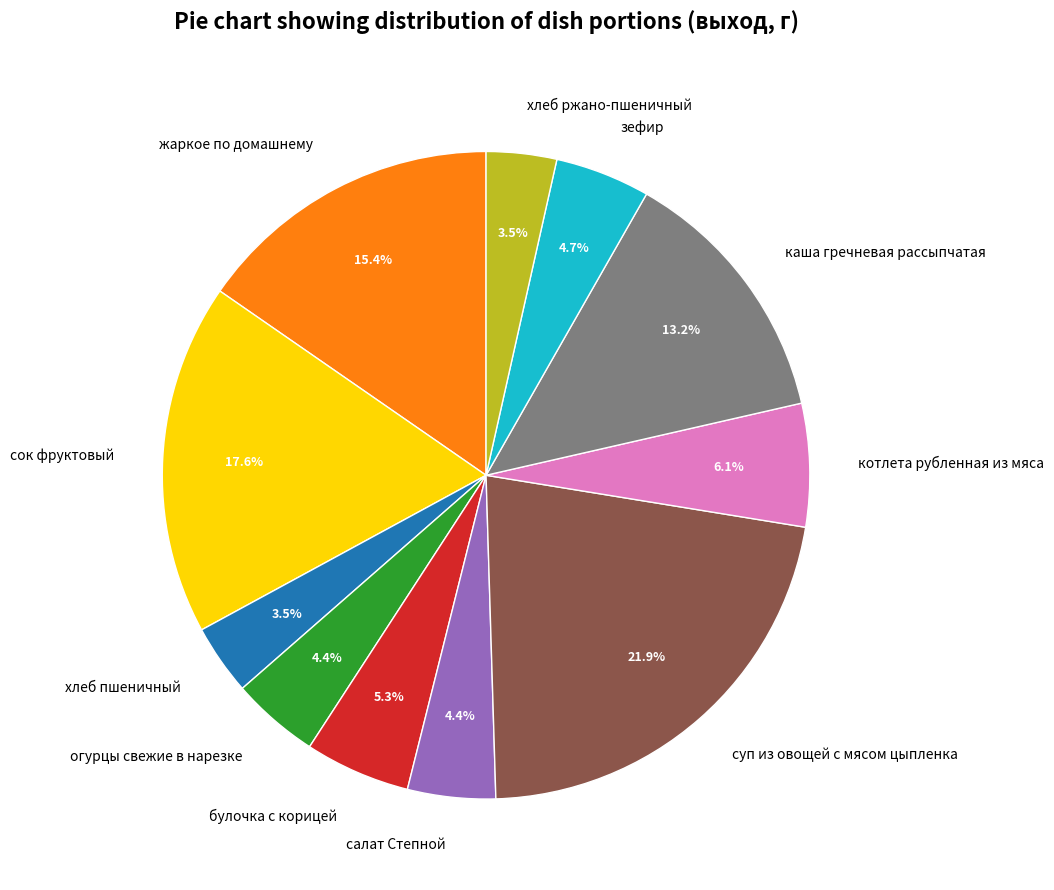

Does каша гречневая рассыпчатая represent more than half of the total?

No